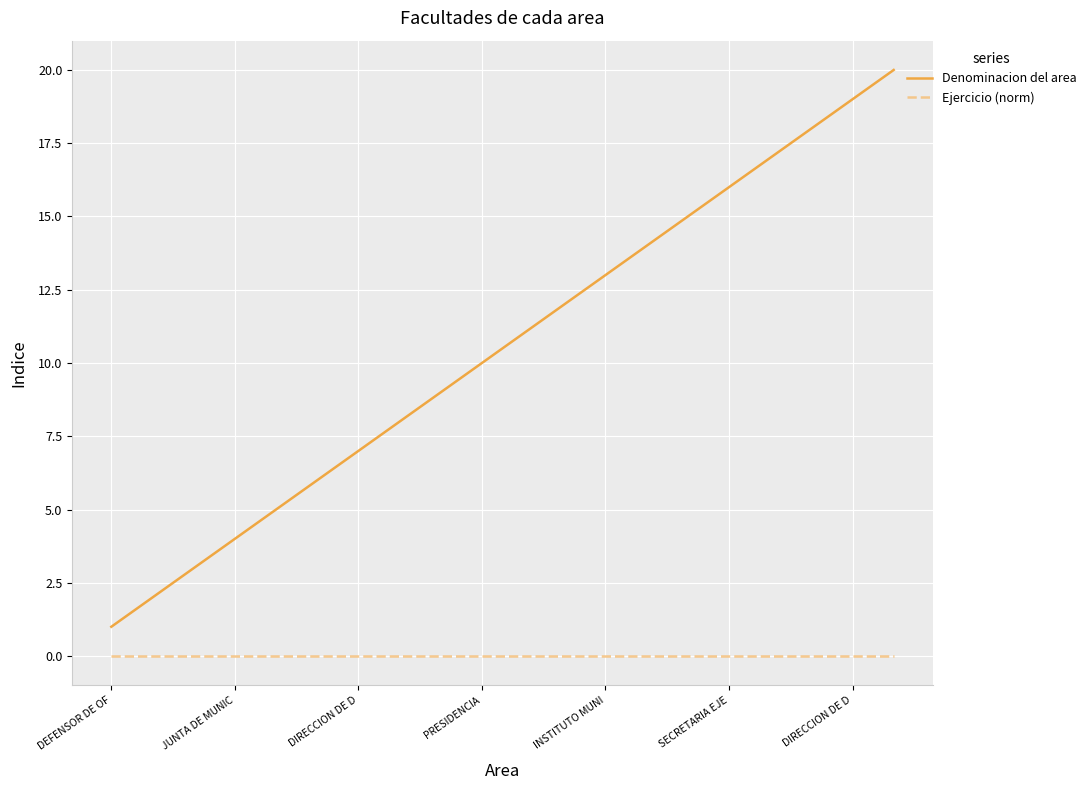

Which series has the widest spread of values?

Denominacion del area